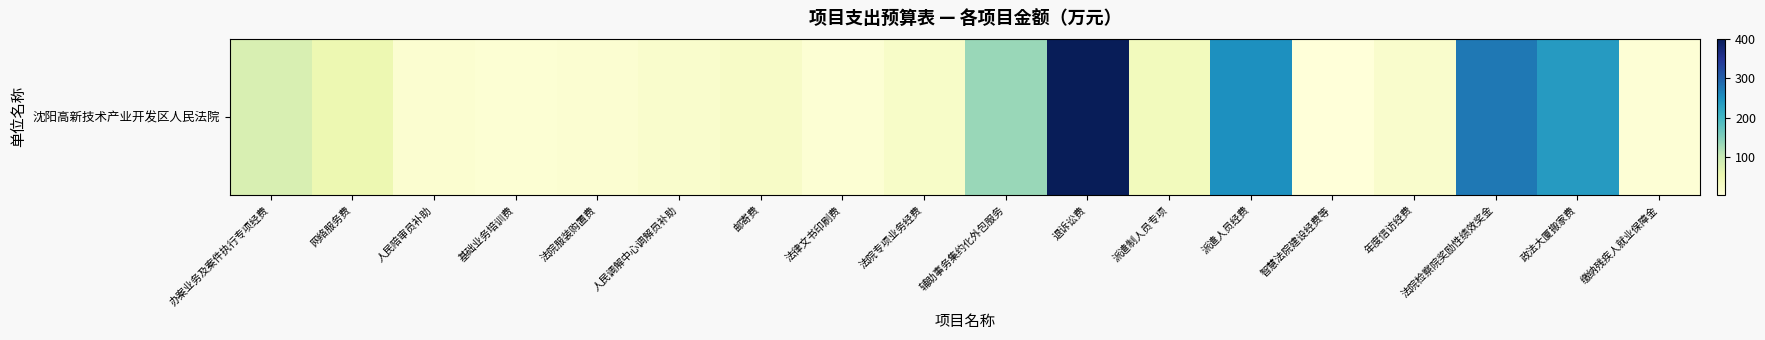

Reading right to left, extract all data points from this chart.

8.6	237.5	275.0	20.0	3.3	252.0	38.7	400.0	133.8	24.4	10.0	25.0	20.0	14.0	10.0	15.0	52.0	80.0